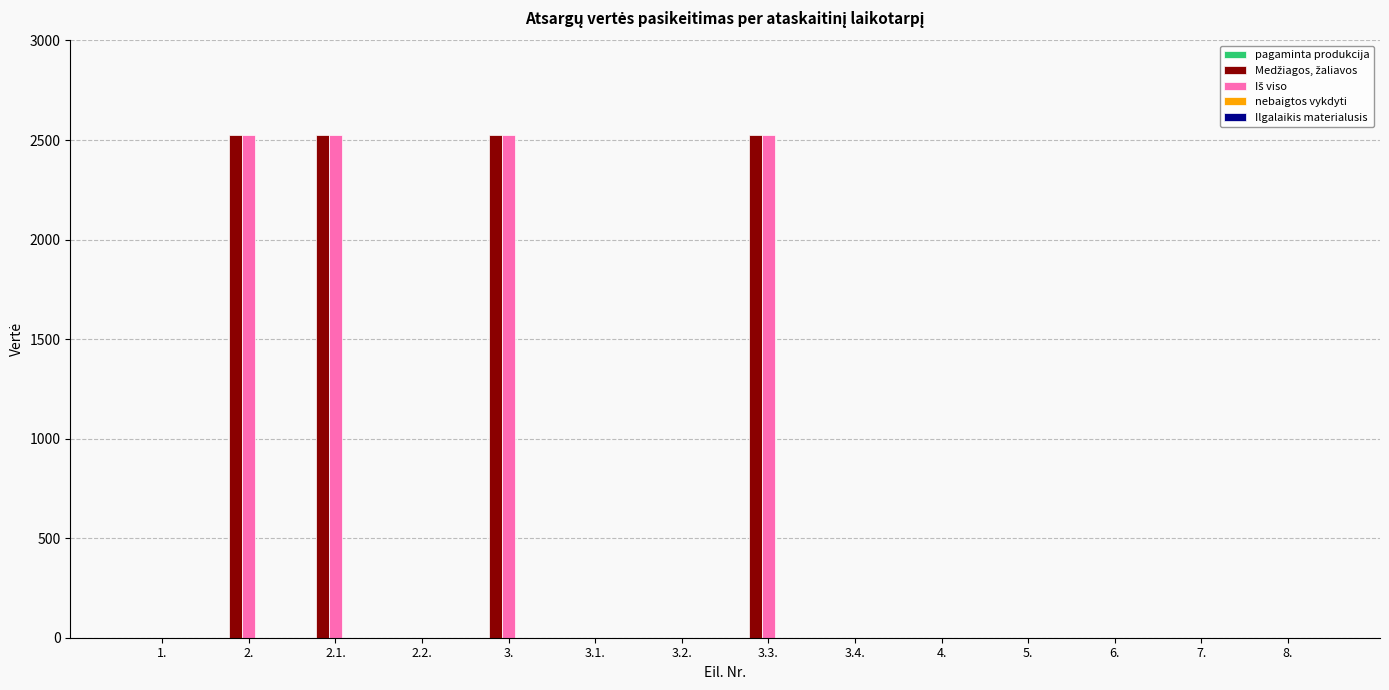

What is the greatest value displayed?

2522.7